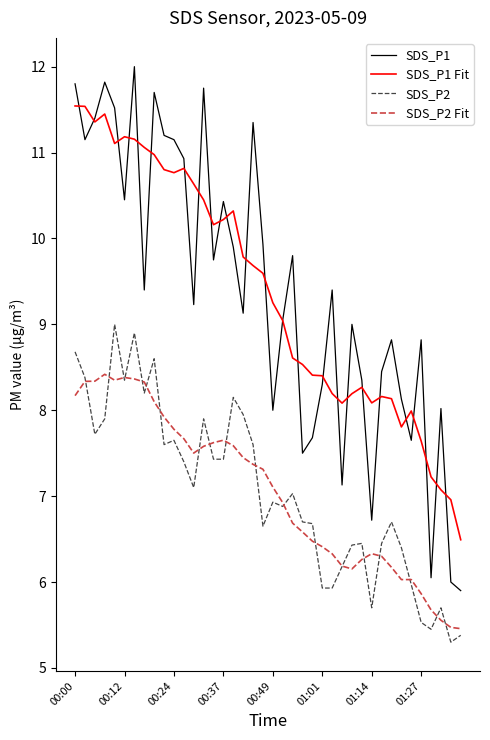

What are all the series names shown in the legend?

SDS_P1, SDS_P1 Fit, SDS_P2, SDS_P2 Fit